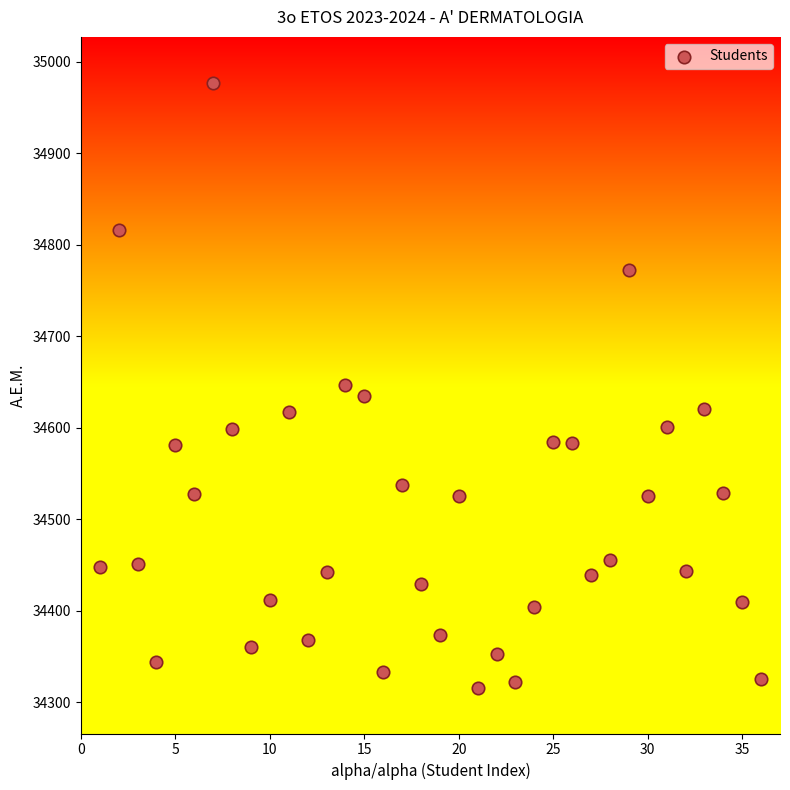

What is the range of X values (max minus min)?

35